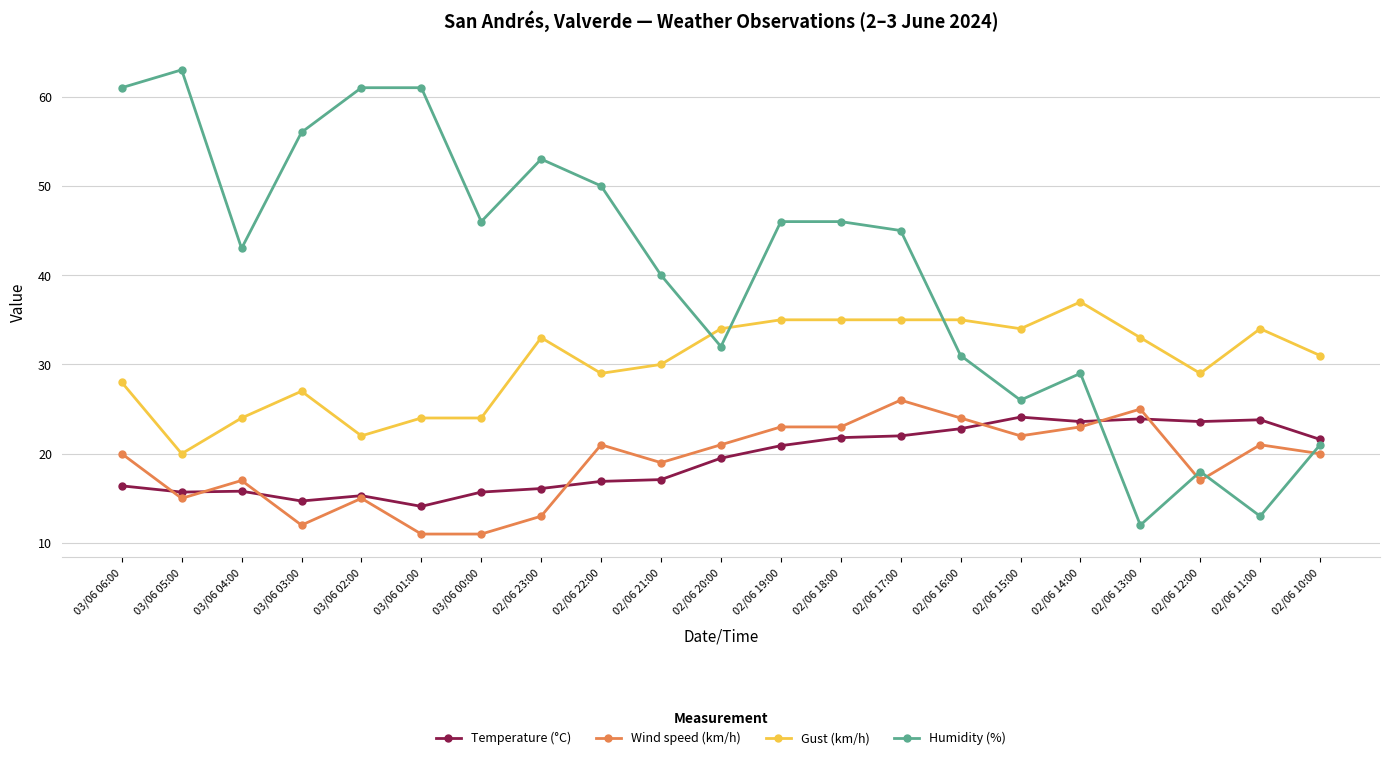

What value does the Humidity (%) series have at 02/06 18:00?

46.0